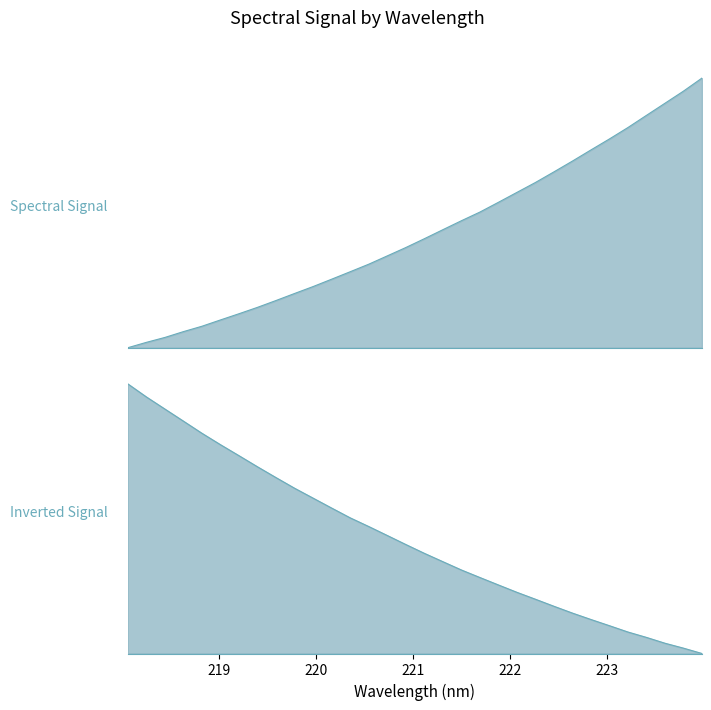

How many values are above zero?

31